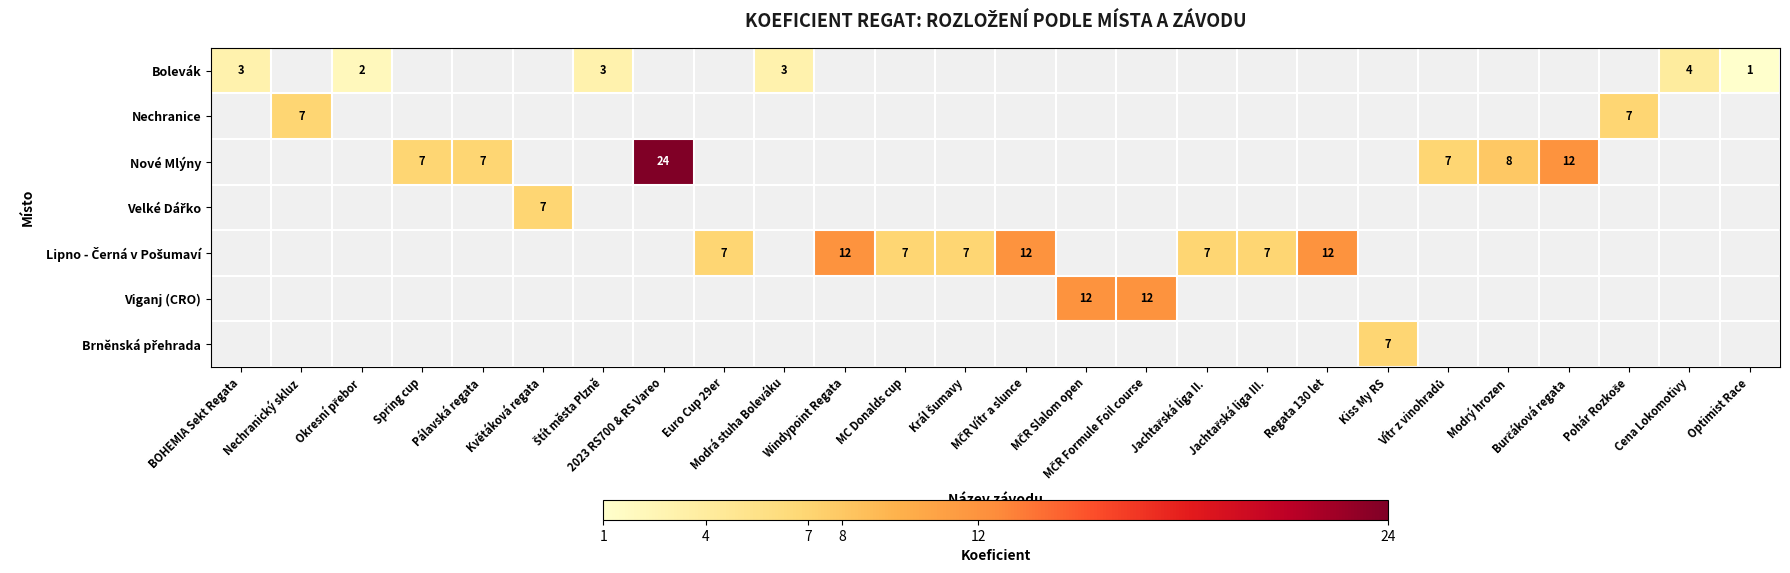

At which category is the sum across all series the highest?

2023 RS700 & RS Vareo